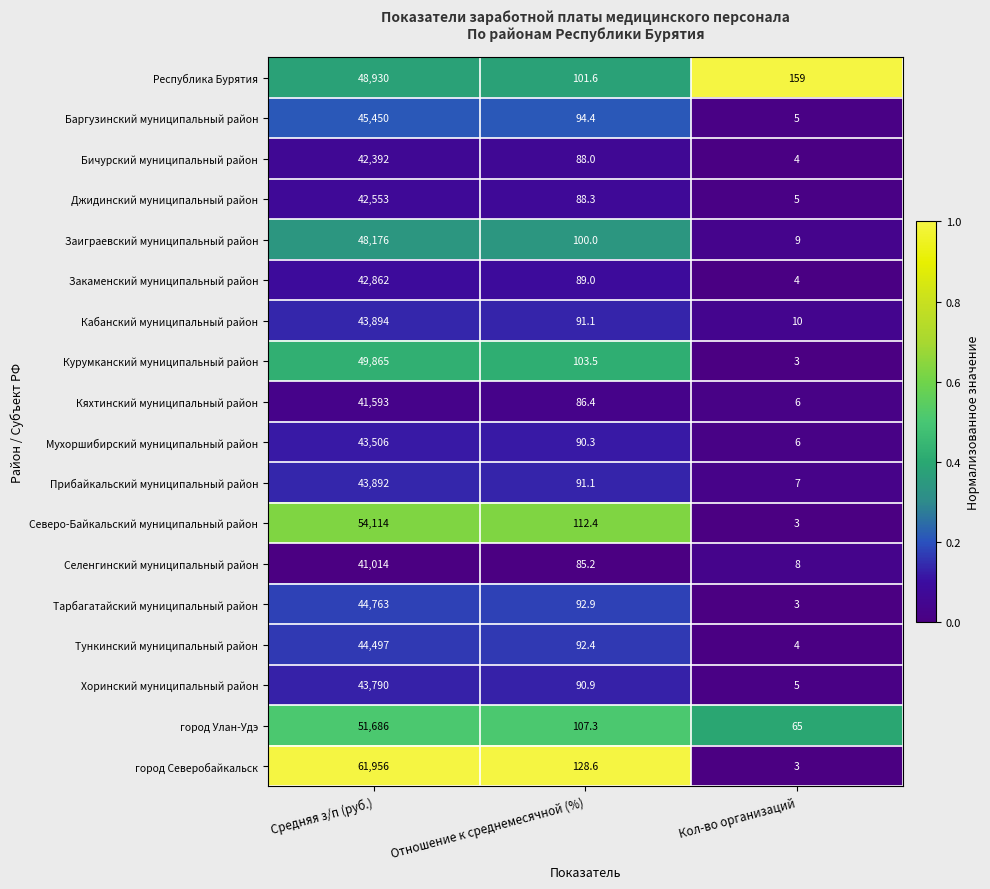

Rank the series at Средняя з/п (руб.) from highest to lowest value.

город Северобайкальск, Северо-Байкальский муниципальный район, город Улан-Удэ, Курумканский муниципальный район, Республика Бурятия, Заиграевский муниципальный район, Баргузинский муниципальный район, Тарбагатайский муниципальный район, Тункинский муниципальный район, Кабанский муниципальный район, Прибайкальский муниципальный район, Хоринский муниципальный район, Мухоршибирский муниципальный район, Закаменский муниципальный район, Джидинский муниципальный район, Бичурский муниципальный район, Кяхтинский муниципальный район, Селенгинский муниципальный район